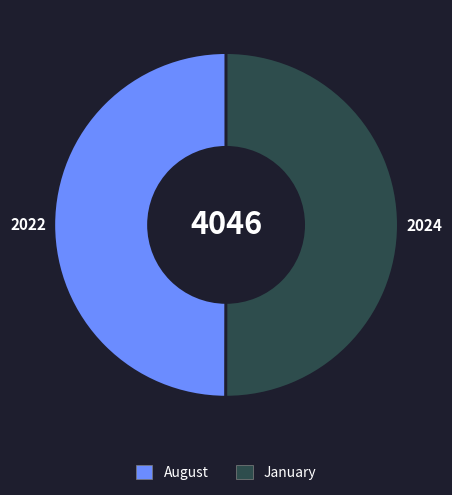

What is the ratio of the value at August to the value at January?

1.0